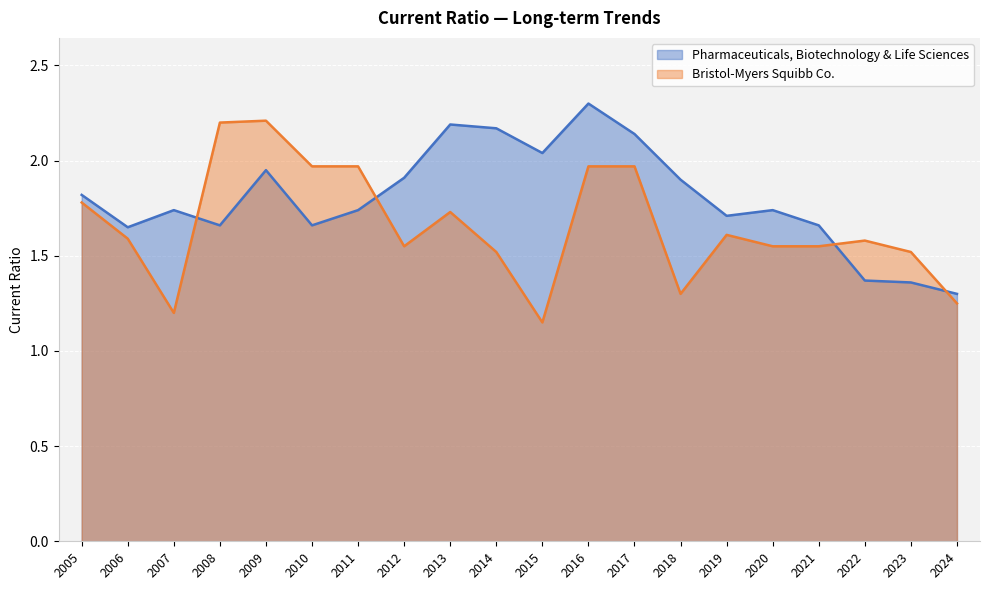

Is the value of Bristol-Myers Squibb Co. at 2007 greater than the value of Pharmaceuticals, Biotechnology & Life Sciences at 2010?

No